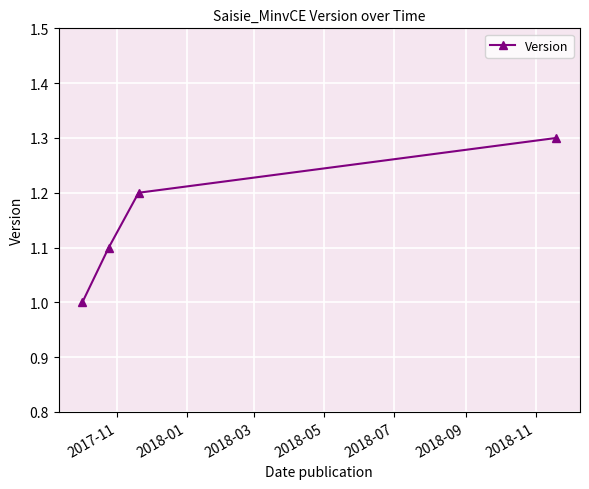

How many lines are shown in the chart?

1